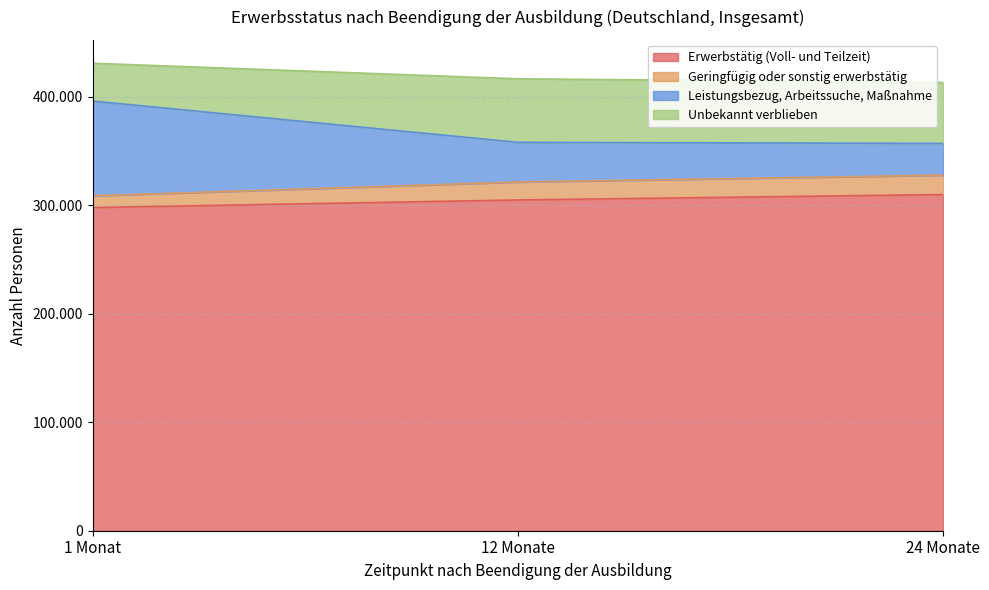

What is the value of the Leistungsbezug, Arbeitssuche, Maßnahme point at the 1st from the left?

396132